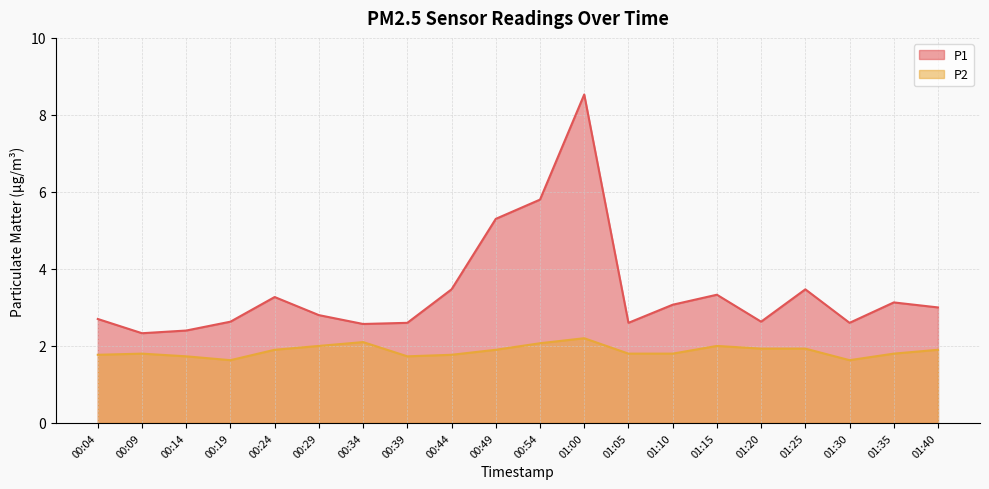

The P1 series shows 5.8 at 01:15. True or false?

False